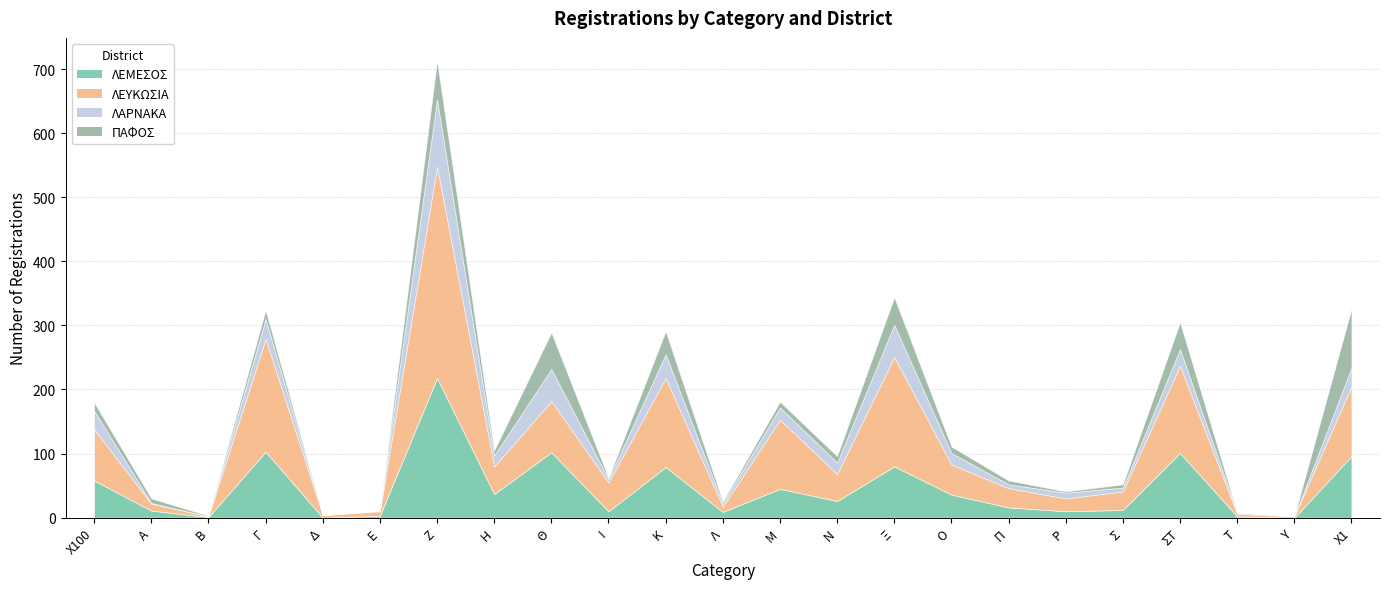

How many distinct data groups are displayed?

4